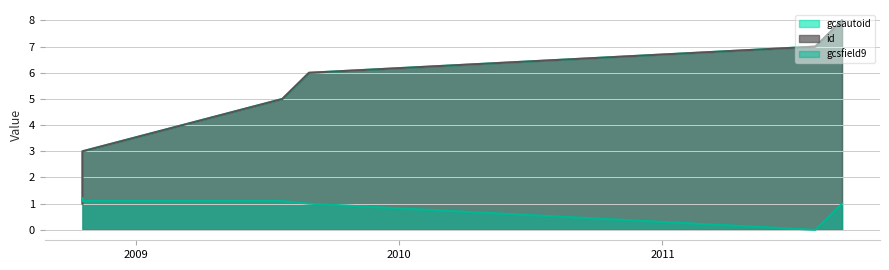

Is it true that id equals 10.8 at 29/08/2009?

False